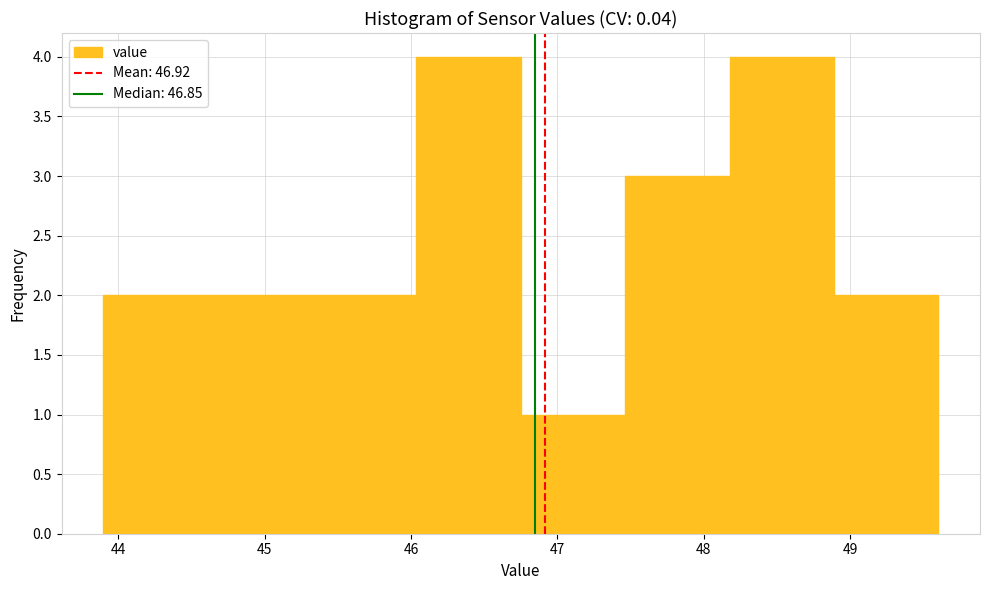

What is the height of the bar covering 46.0 to 46.8 on the x-axis? Neither the bar edges nor the heights are printed on the chart, so give them approximately, as read against the axes.

4